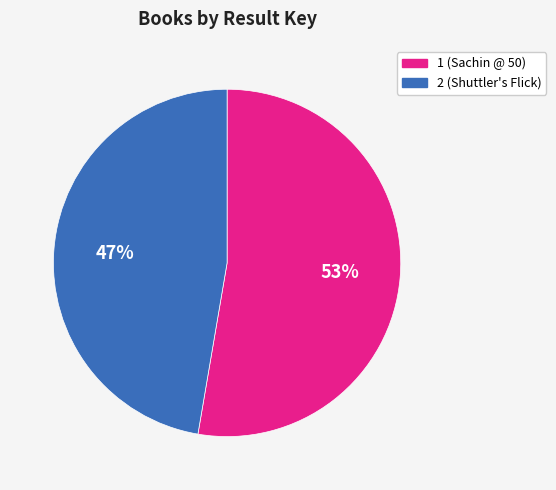

To the nearest percent, what percentage of the pie is 2?

47%